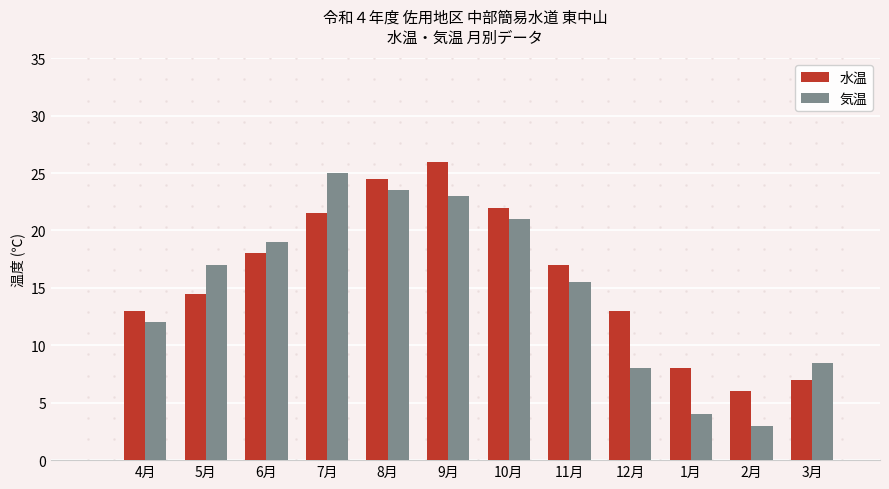

Reading left to right, transcribe all the data shown in this chart.

水温: 13.0	14.5	18.0	21.5	24.5	26.0	22.0	17.0	13.0	8.0	6.0	7.0
気温: 12.0	17.0	19.0	25.0	23.5	23.0	21.0	15.5	8.0	4.0	3.0	8.5